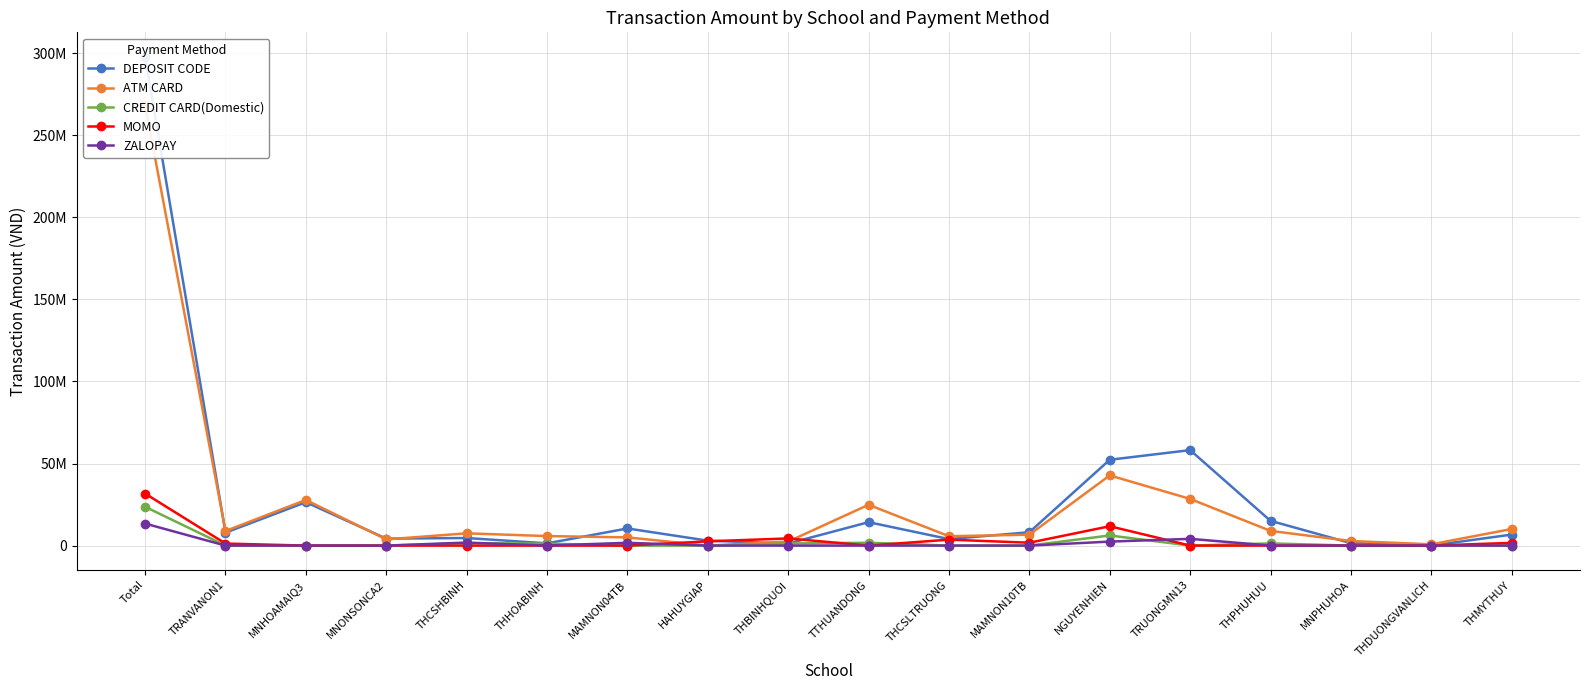

What is the value of the DEPOSIT CODE point at the 11th from the left?

3951600